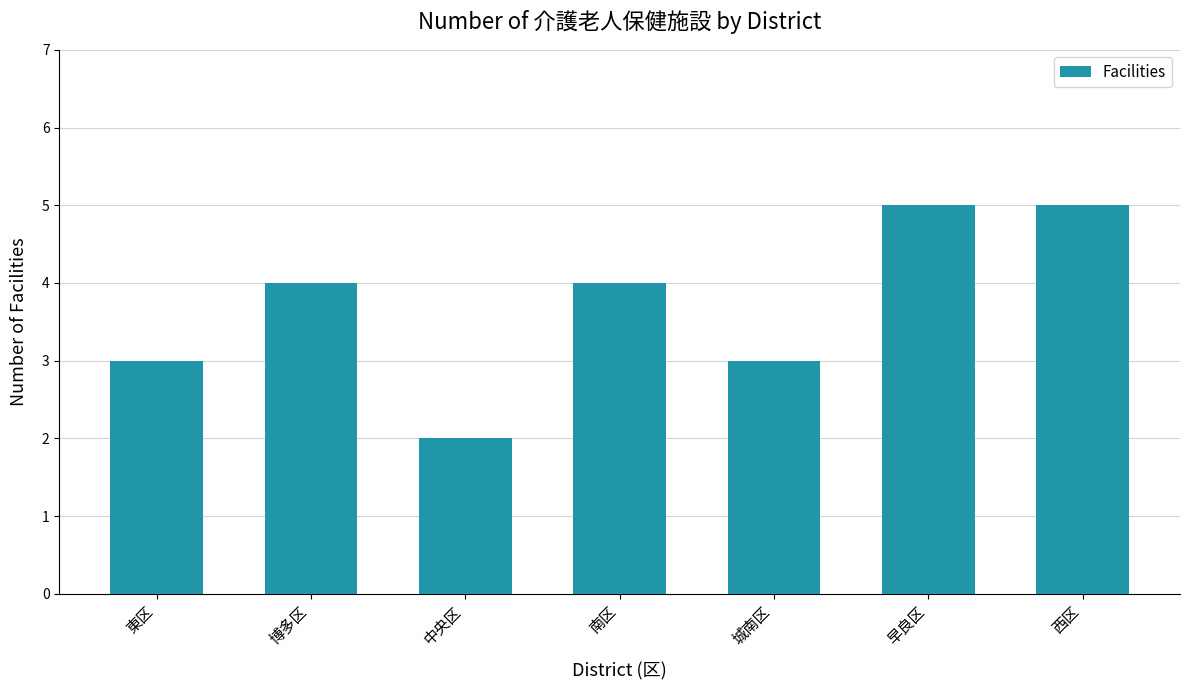

What is the maximum value shown in the chart?

5